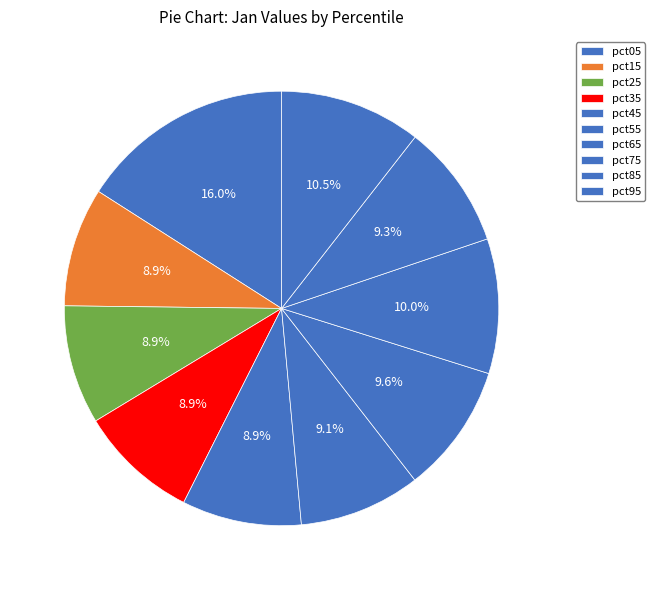

Does any single category account for the majority?

No